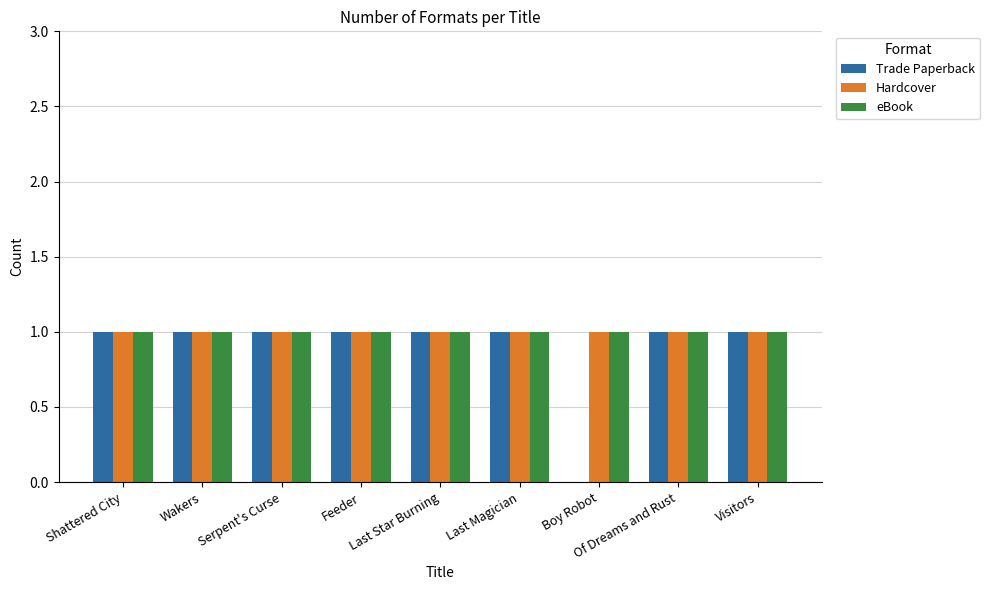

The Hardcover series shows 1 at Serpent's Curse. True or false?

True